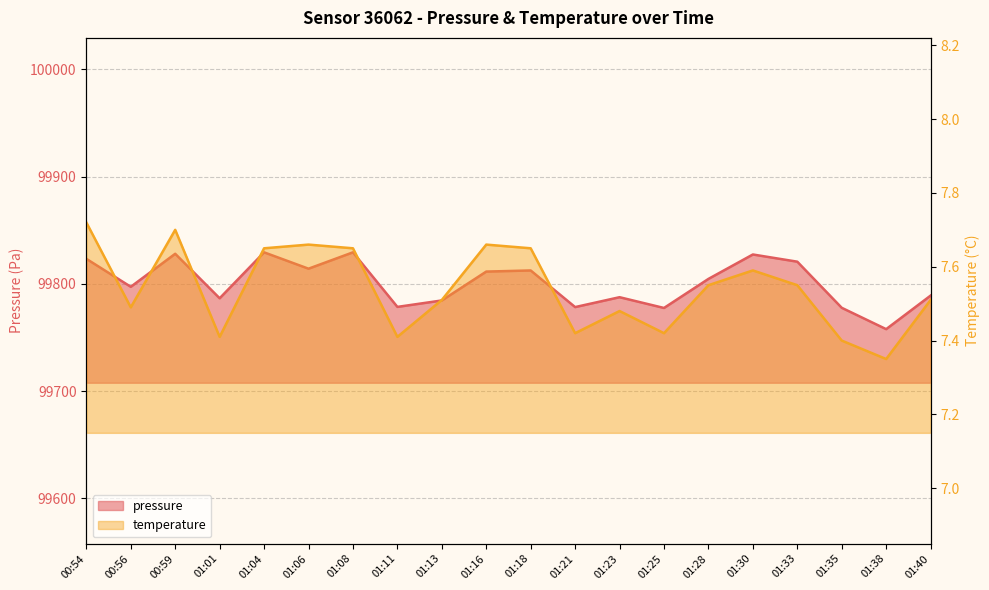

At 01:23, list the series in order from largest to smallest.

pressure, temperature